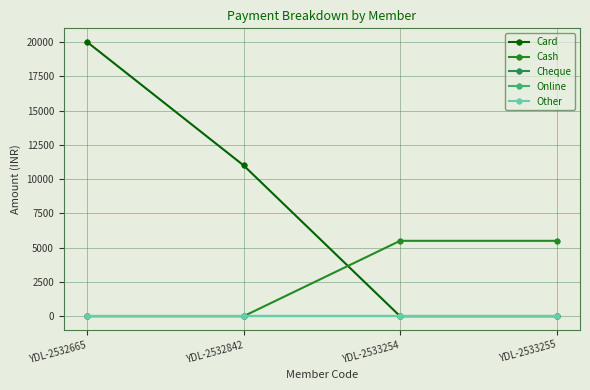

List the labels in order of Cheque value, largest first.

YDL-2532665, YDL-2532842, YDL-2533254, YDL-2533255